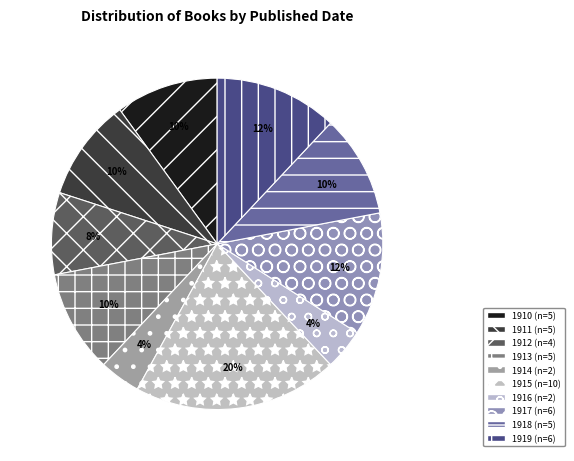

How many slices are in this pie chart?

10